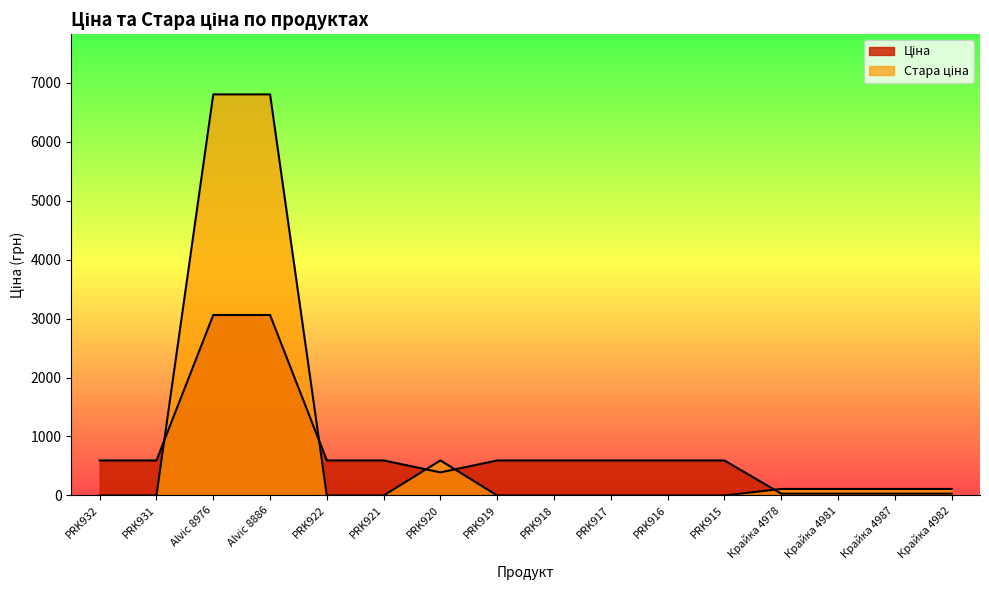

The value of Ціна at Крайка 4981 is 13.5. True or false?

False